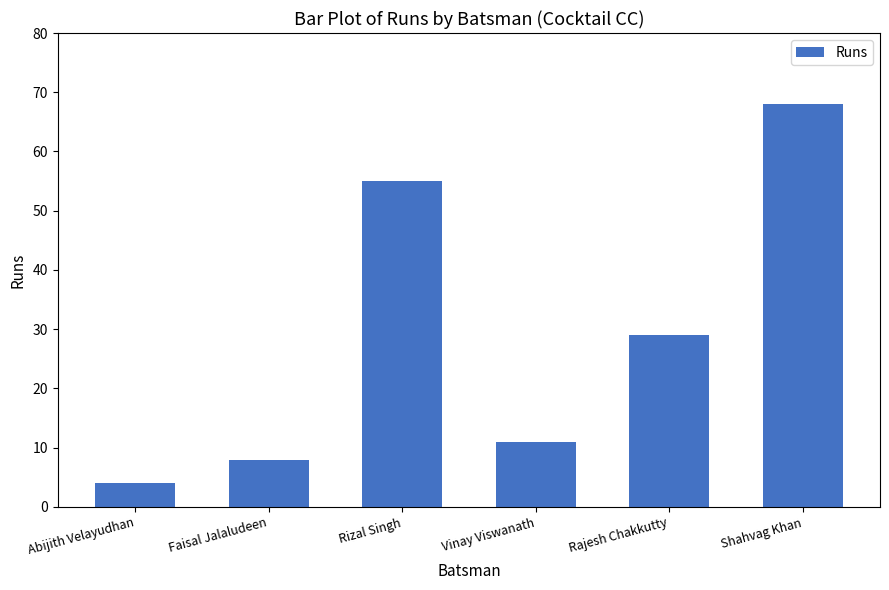

List the labels in order of value, largest first.

Shahvag Khan, Rizal Singh, Rajesh Chakkutty, Vinay Viswanath, Faisal Jalaludeen, Abijith Velayudhan